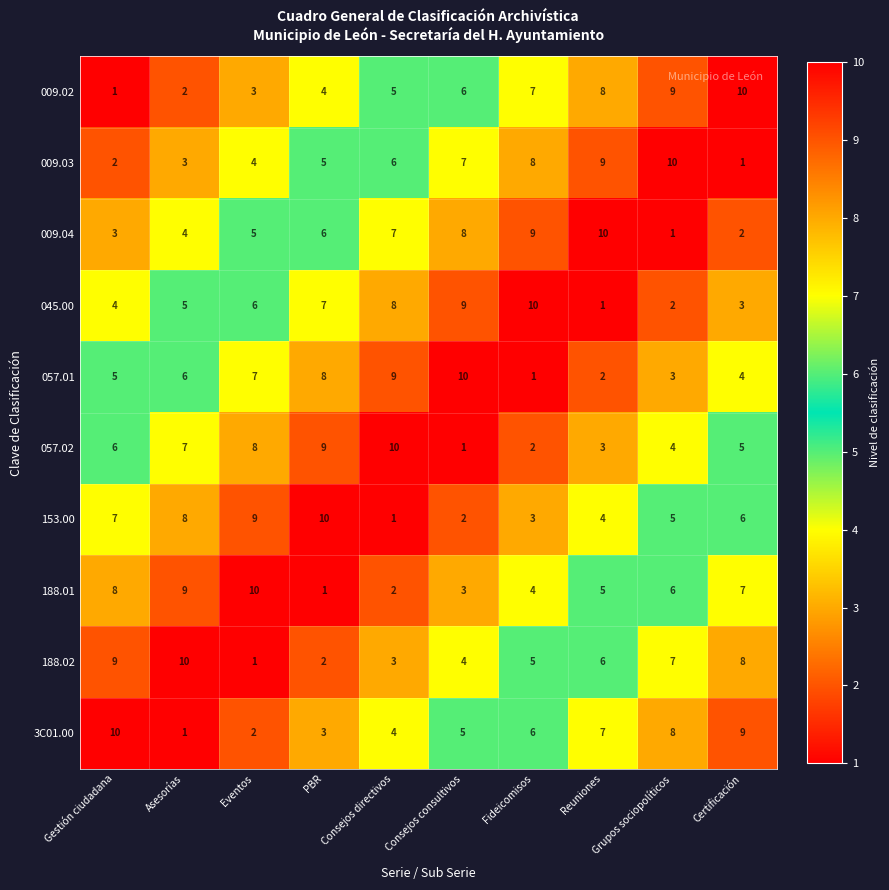

Which series changed the most between PBR and Consejos directivos?

153.00